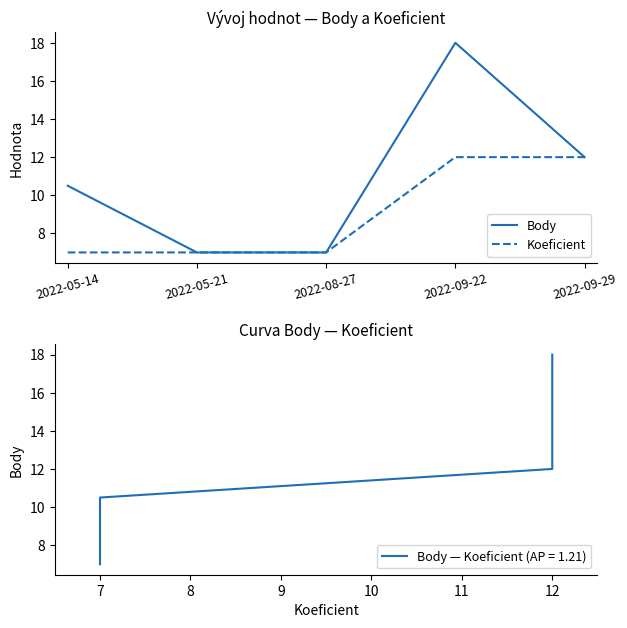

The value of Body at 2022-09-29 is 12.0. True or false?

True